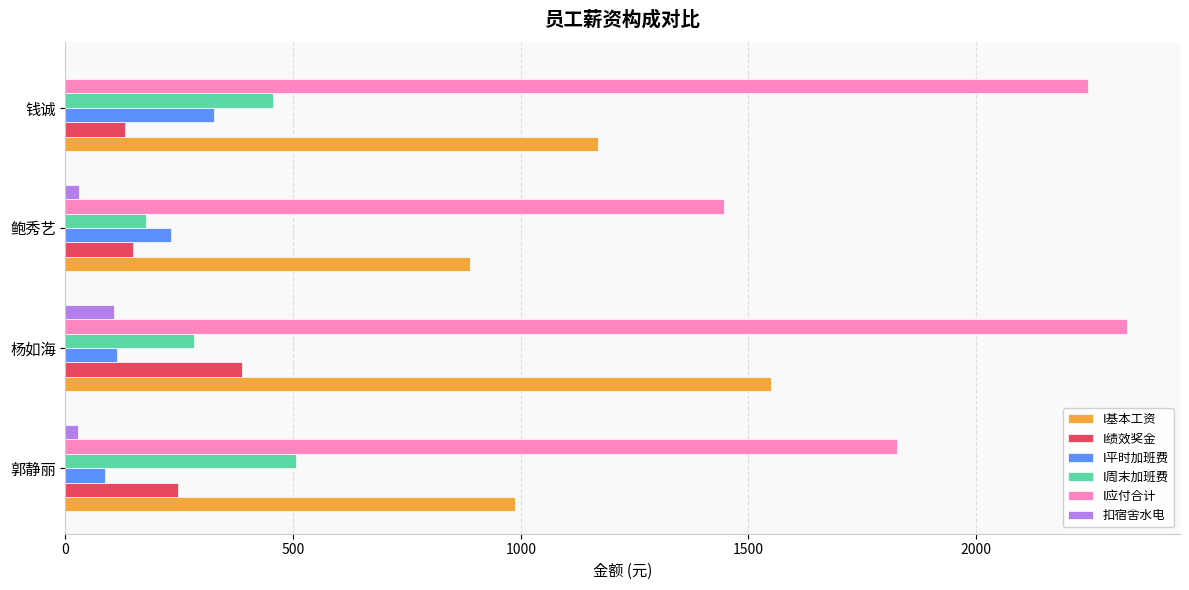

Where is I平时加班费 nearest to the value 206?

鲍秀艺